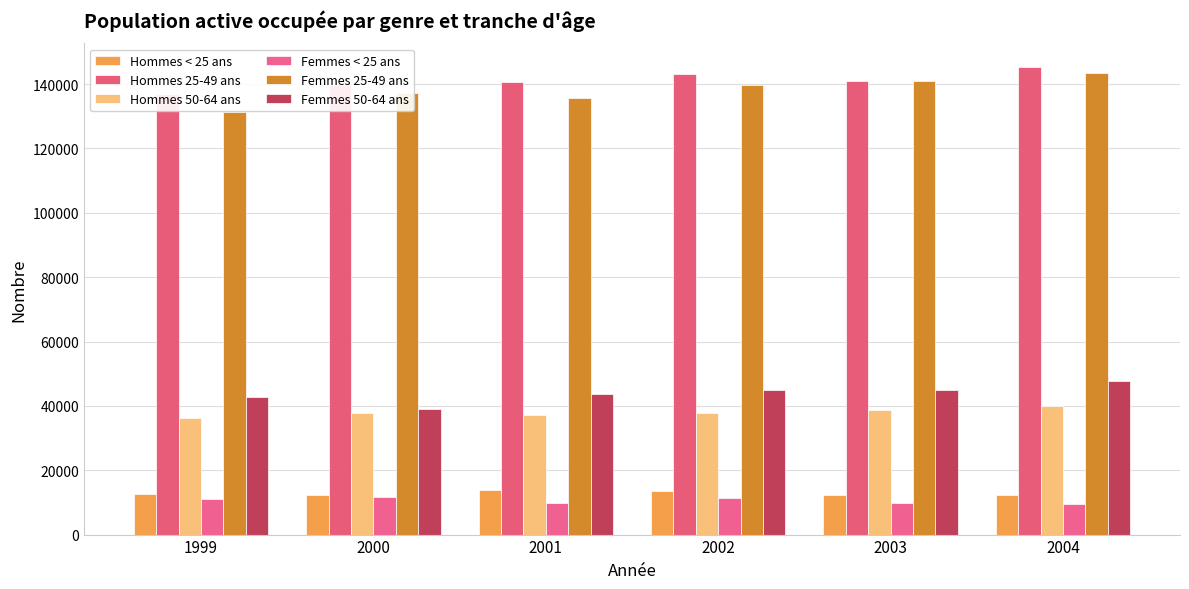

Reading left to right, transcribe all the data shown in this chart.

Hommes < 25 ans: 1999=12727	2000=12410	2001=13865	2002=13404	2003=12438	2004=12451
Hommes 25-49 ans: 1999=137088	2000=139677	2001=140515	2002=143005	2003=140909	2004=145403
Hommes 50-64 ans: 1999=36347	2000=37853	2001=37232	2002=37695	2003=38782	2004=39851
Femmes < 25 ans: 1999=11042	2000=11681	2001=9770	2002=11457	2003=9817	2004=9534
Femmes 25-49 ans: 1999=131436	2000=137167	2001=135831	2002=139782	2003=140996	2004=143430
Femmes 50-64 ans: 1999=42651	2000=39055	2001=43751	2002=44885	2003=44791	2004=47831